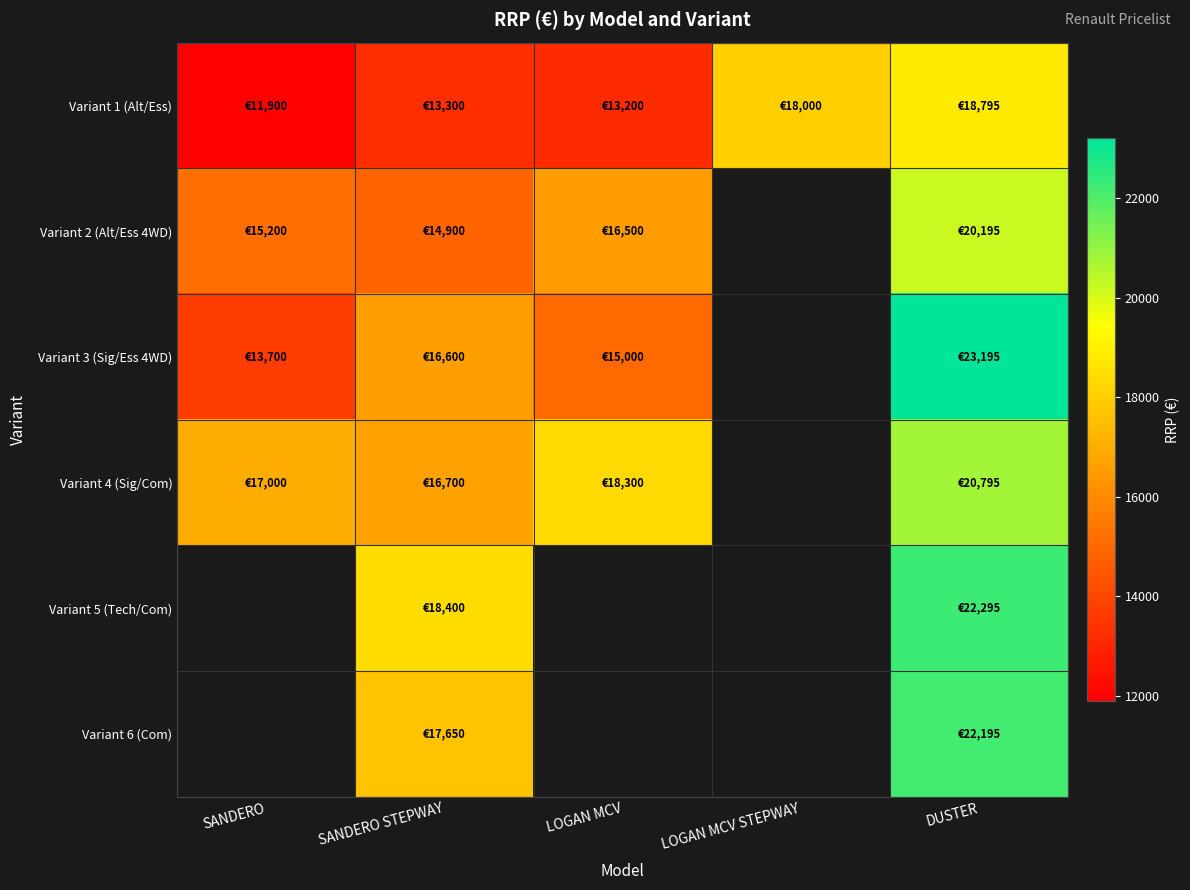

What is the sum of the Variant 6 (Com) values at SANDERO STEPWAY and DUSTER?

39845.0